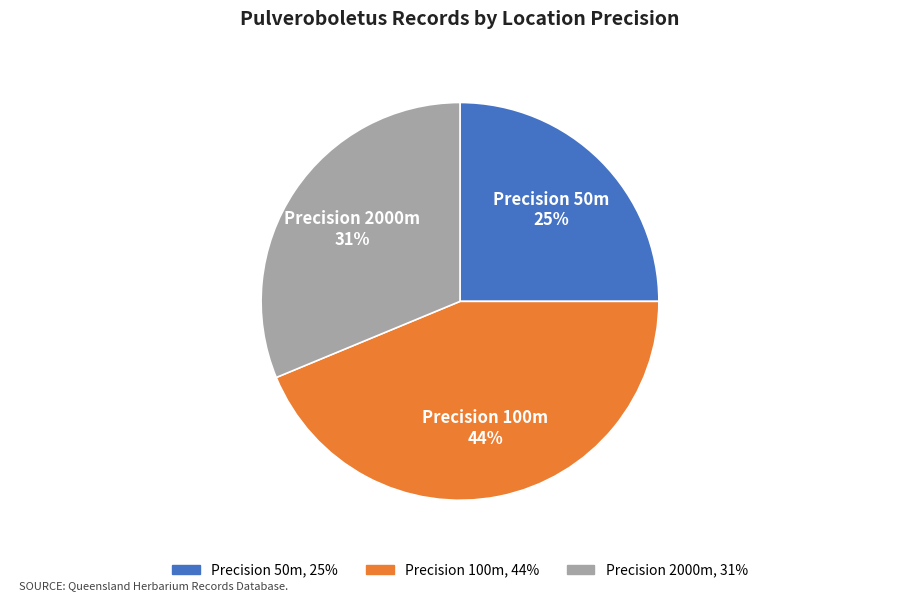

To the nearest percent, what is the average slice percentage?

33%